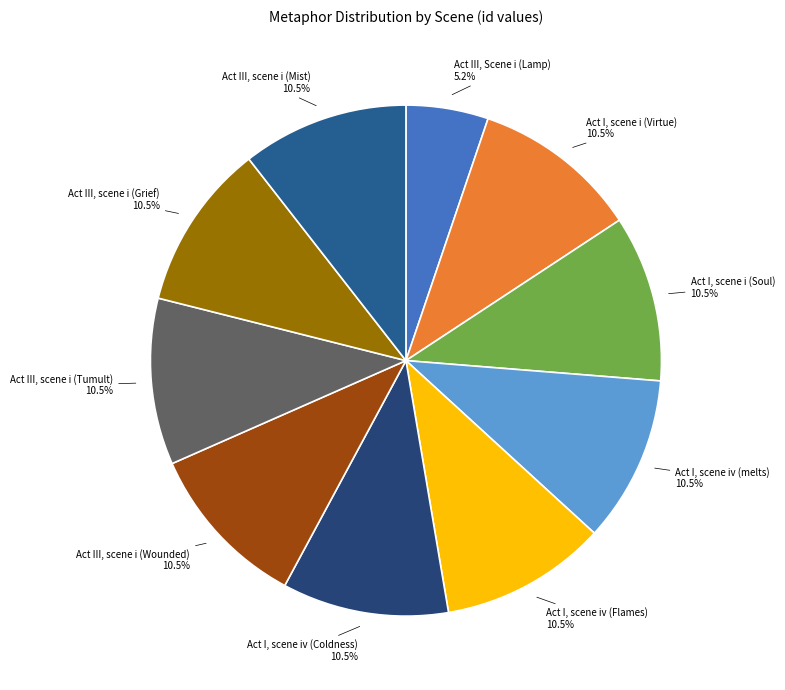

Count the number of slices in the pie.

10